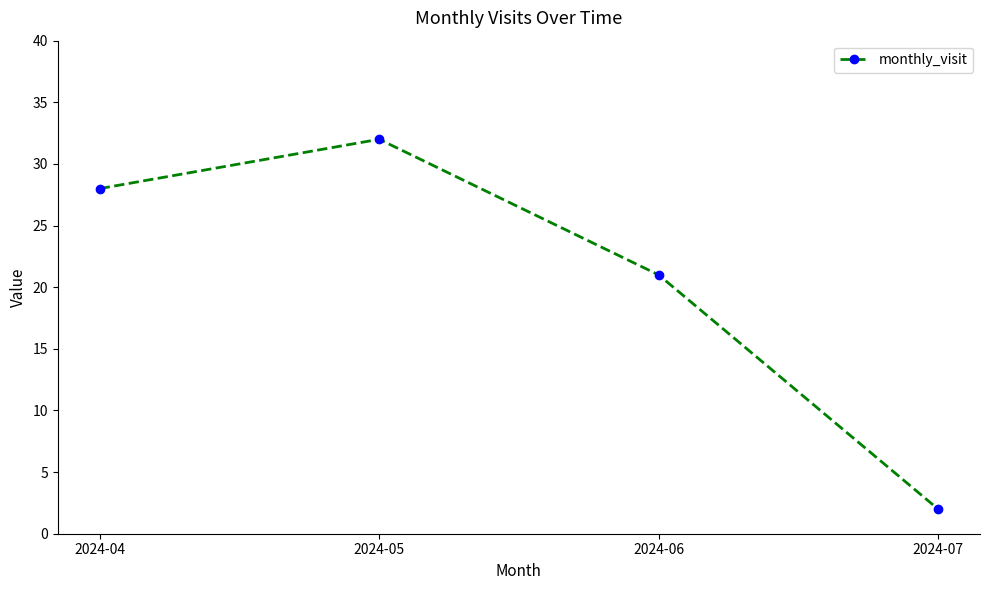

List the labels in order of value, largest first.

2024-05, 2024-04, 2024-06, 2024-07